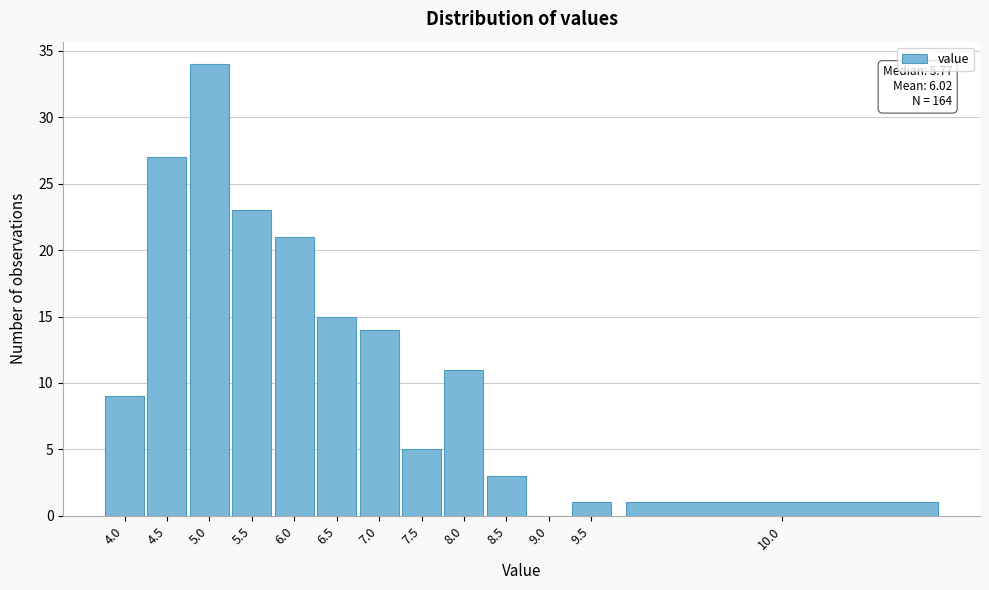

Reading left to right, extract all data points from this chart.

4.0=9	4.5=27	5.0=34	5.5=23	6.0=21	6.5=15	7.0=14	7.5=5	8.0=11	8.5=3	9.0=0	9.5=1	10.0=1